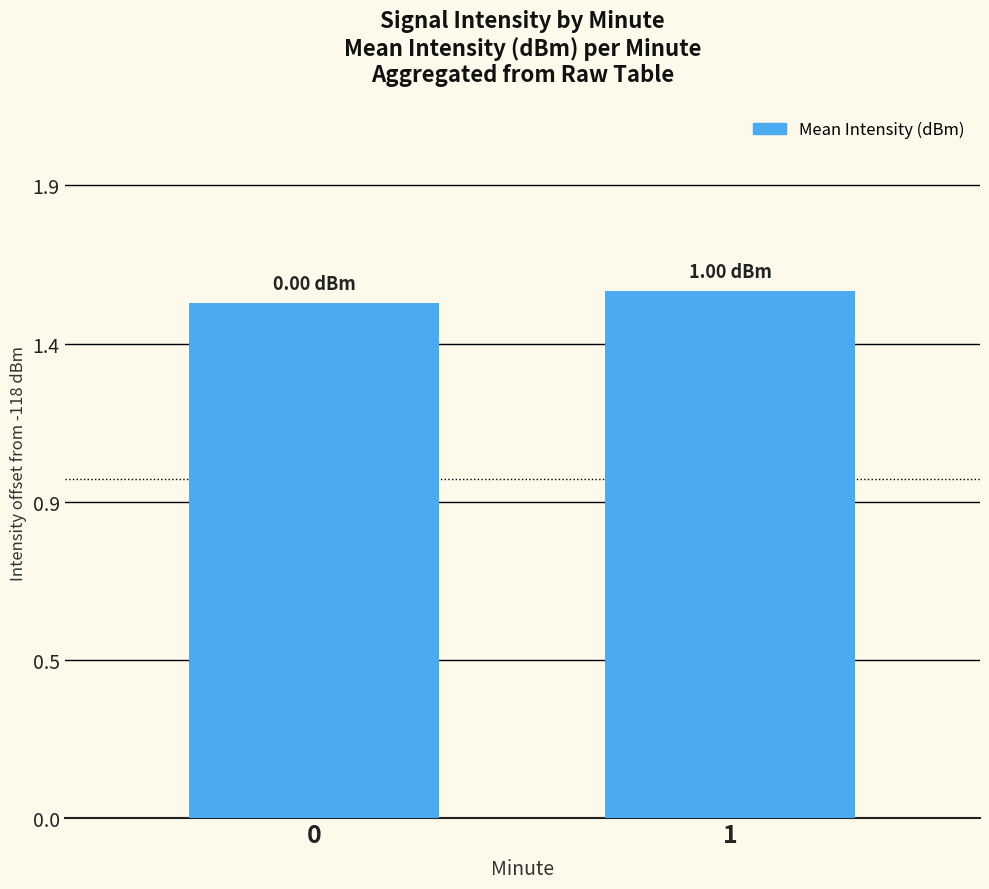

Are the bars horizontal?

No